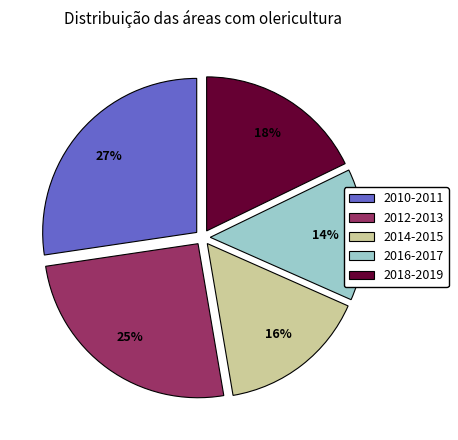

Is there a majority slice in this chart?

No